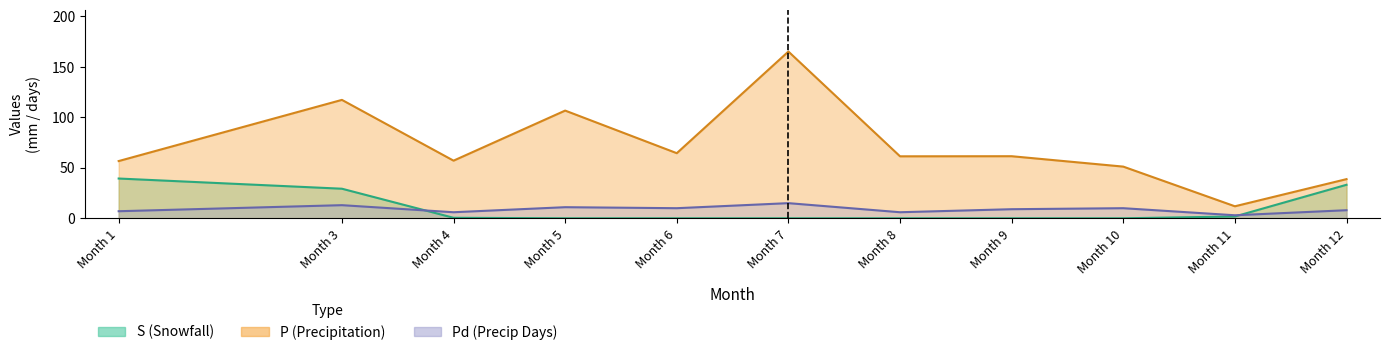

At Month 12, list the series in order from smallest to largest.

Pd, S, P